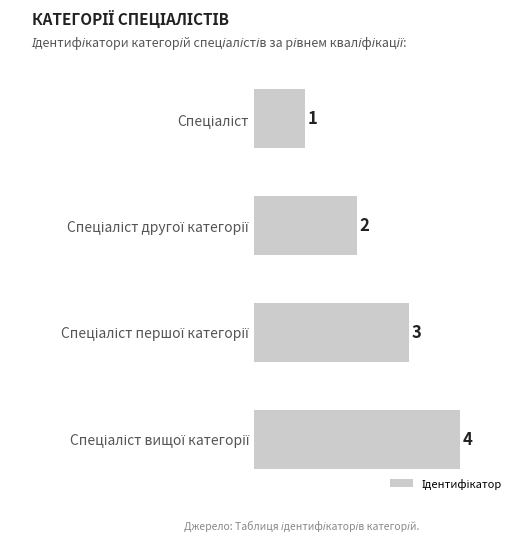

What is the difference between the maximum and minimum values?

3